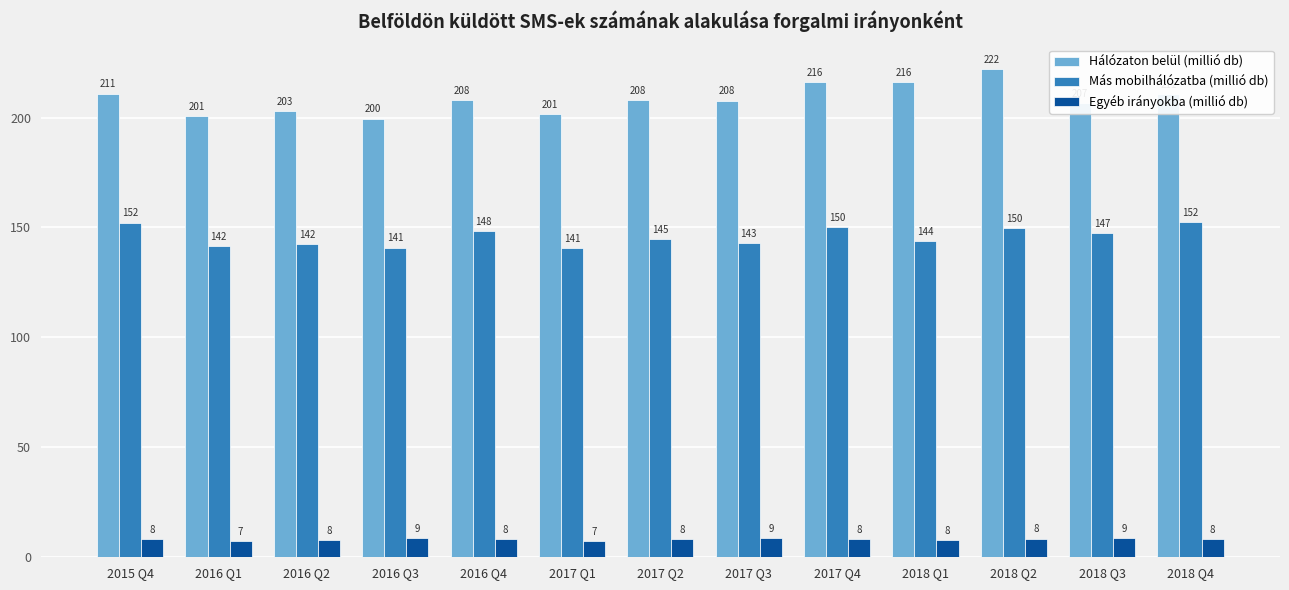

What are all the series names shown in the legend?

Hálózaton belül (millió db), Más mobilhálózatba (millió db), Egyéb irányokba (millió db)